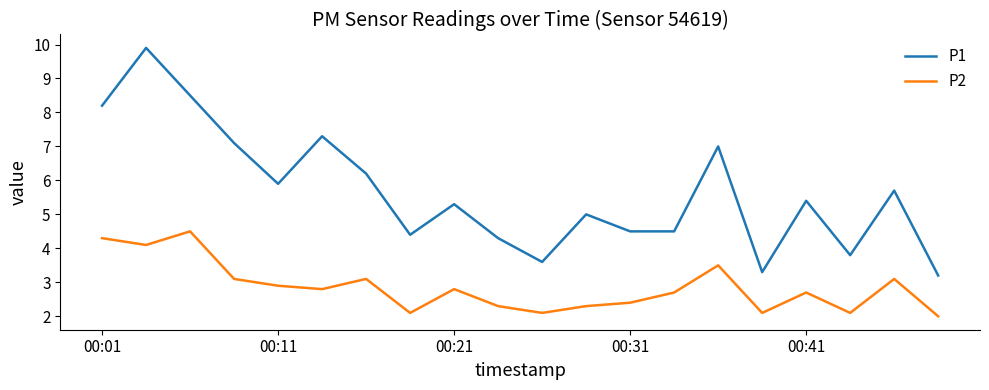

Rank the series by their maximum value, from highest to lowest.

P1, P2